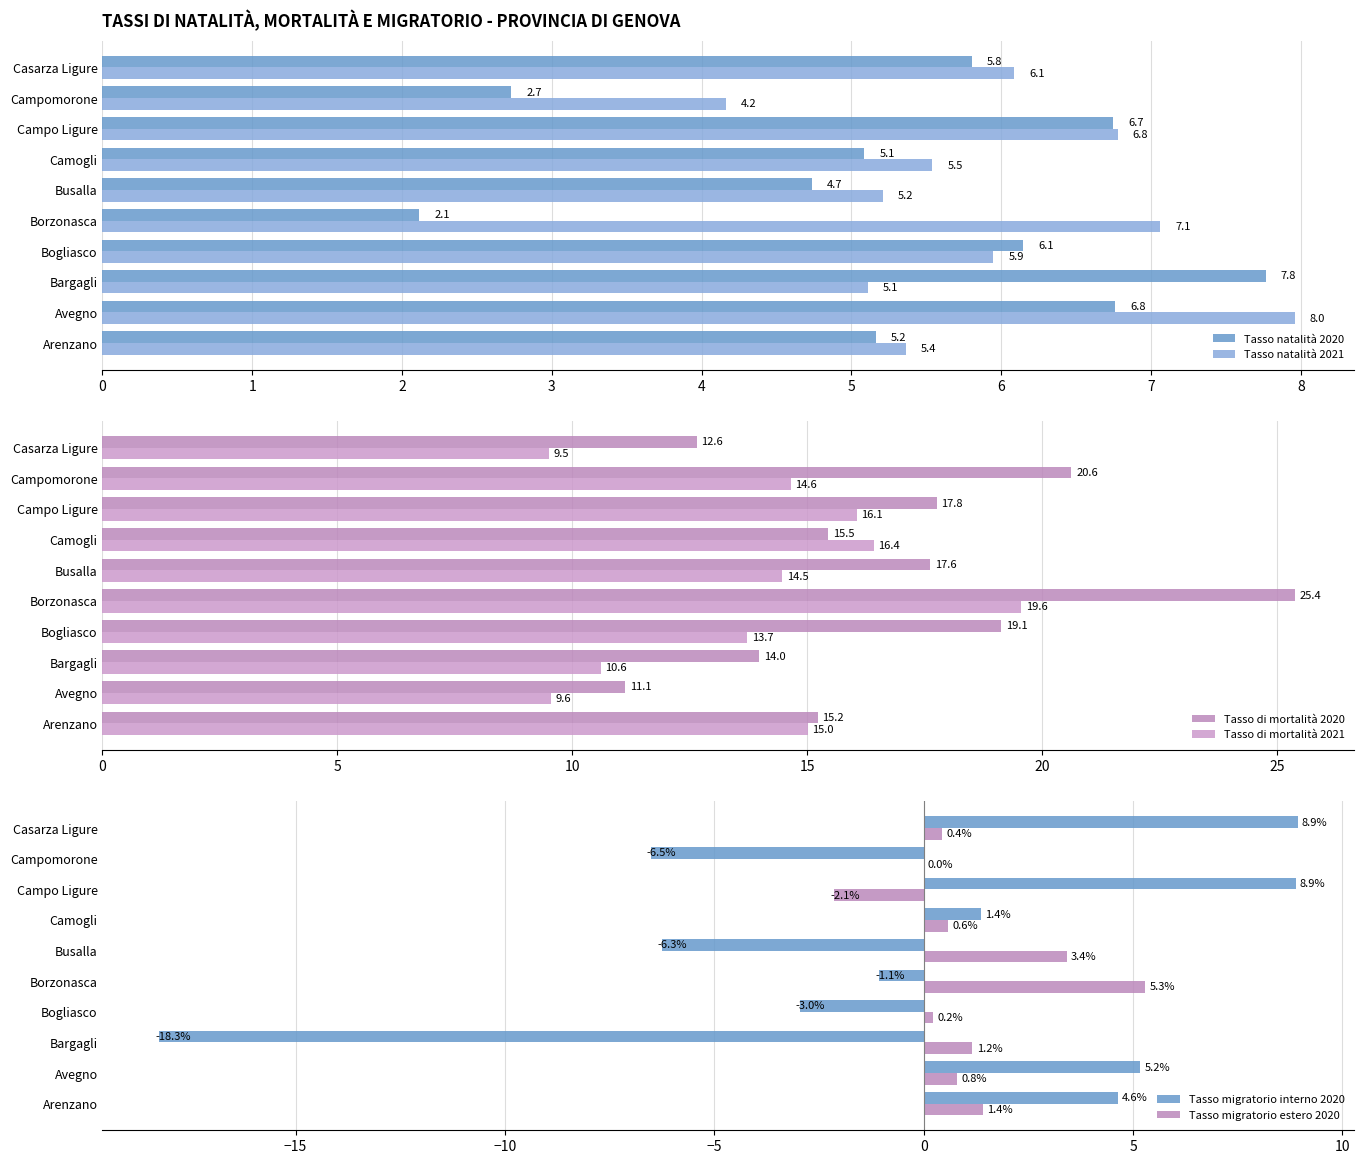

Where is Tasso natalità 2020 nearest to the value 4?

Busalla